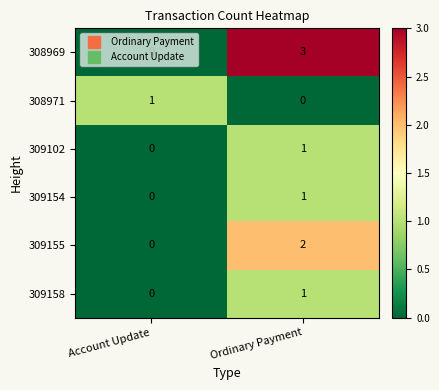

True or false: 308969 has a value of -2 at Account Update.

False